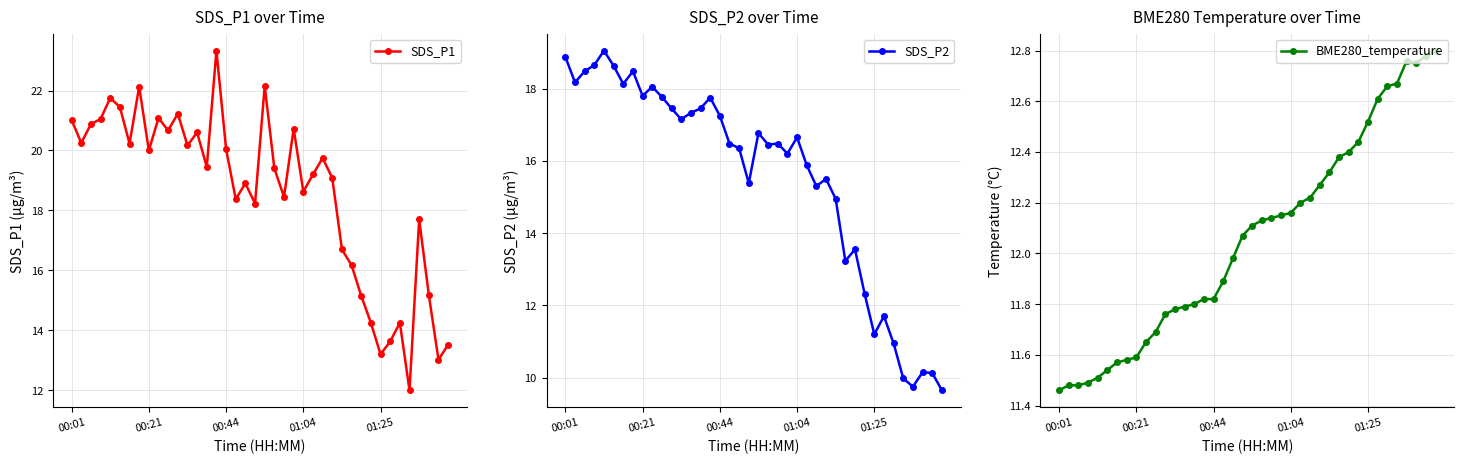

What is the smallest value displayed?

9.7